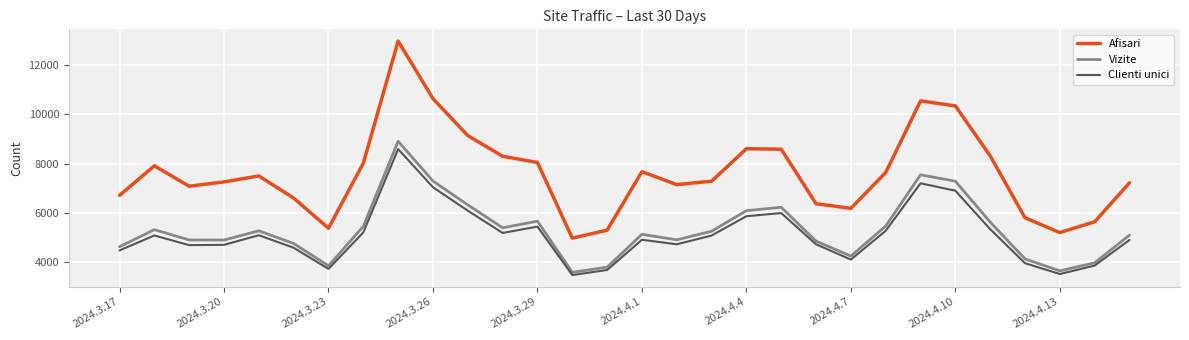

What is the greatest value displayed?

12958